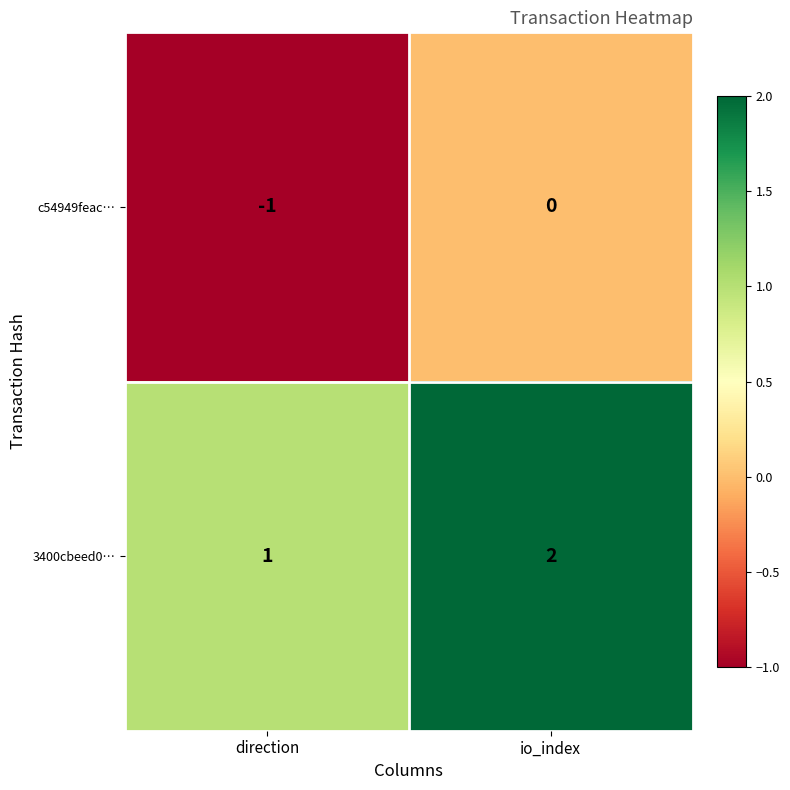

Rank the series by their average value, from highest to lowest.

3400cbeed0…, c54949feac…